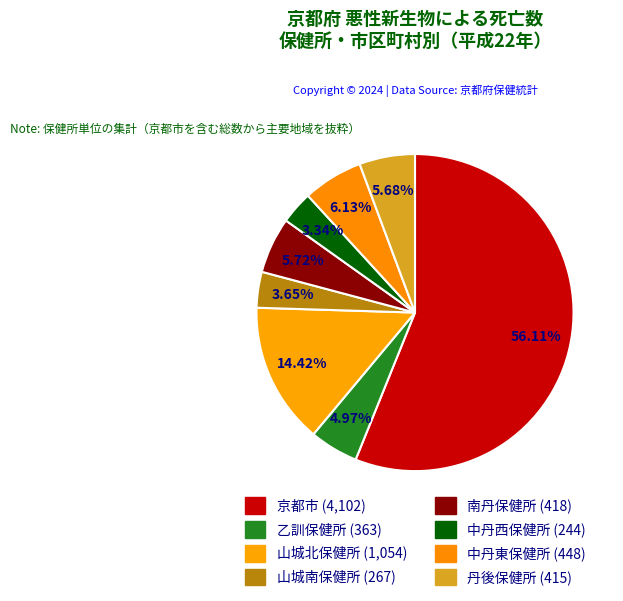

What percentage do 山城南保健所 and 中丹東保健所 together represent?

9.8%